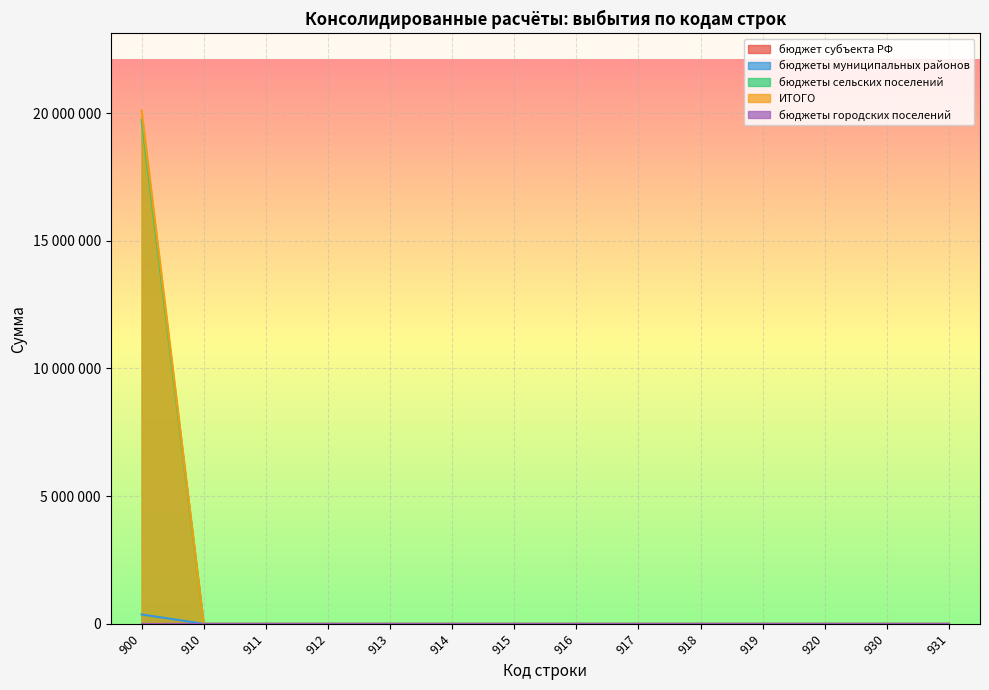

At which label does бюджеты муниципальных районов reach its minimum?

910